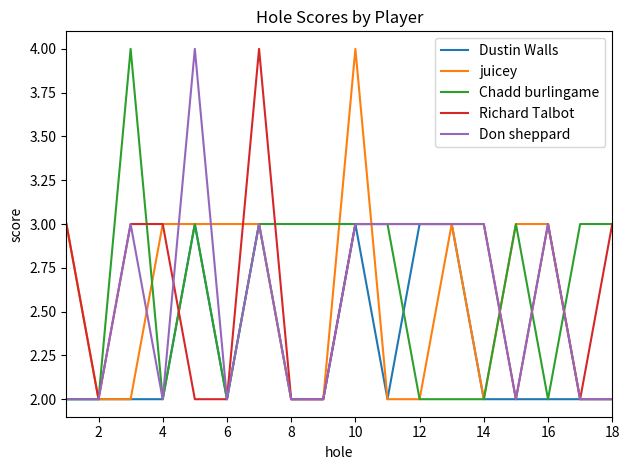

Is this an area chart (filled region under the line)?

No